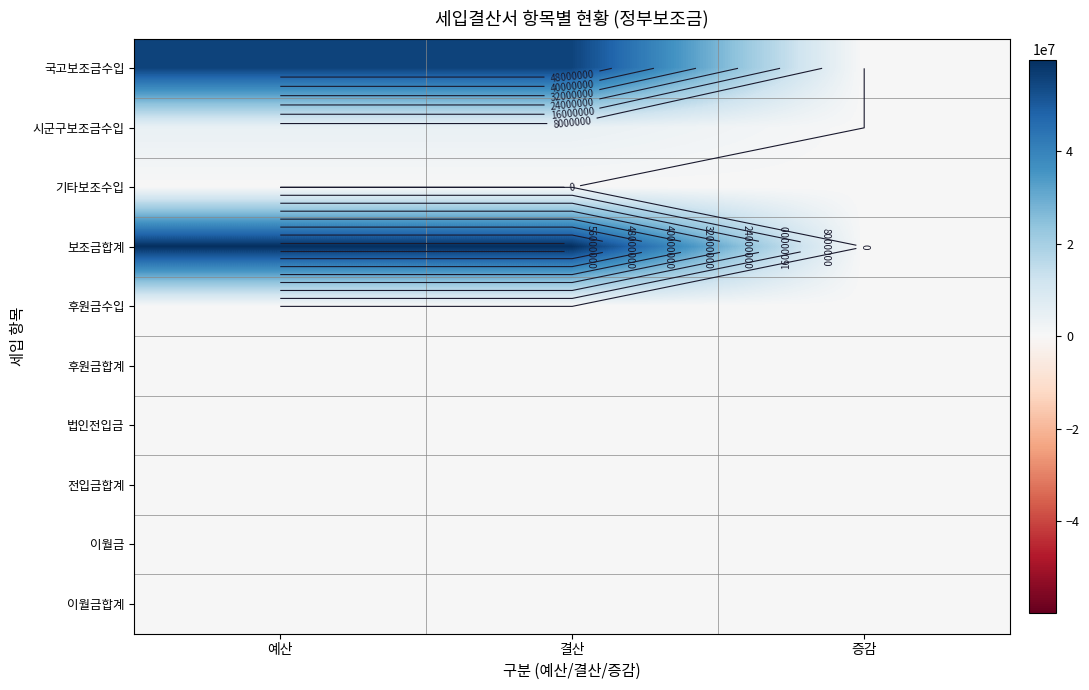

Rank the categories by 보조금합계 value from highest to lowest.

예산, 결산, 증감